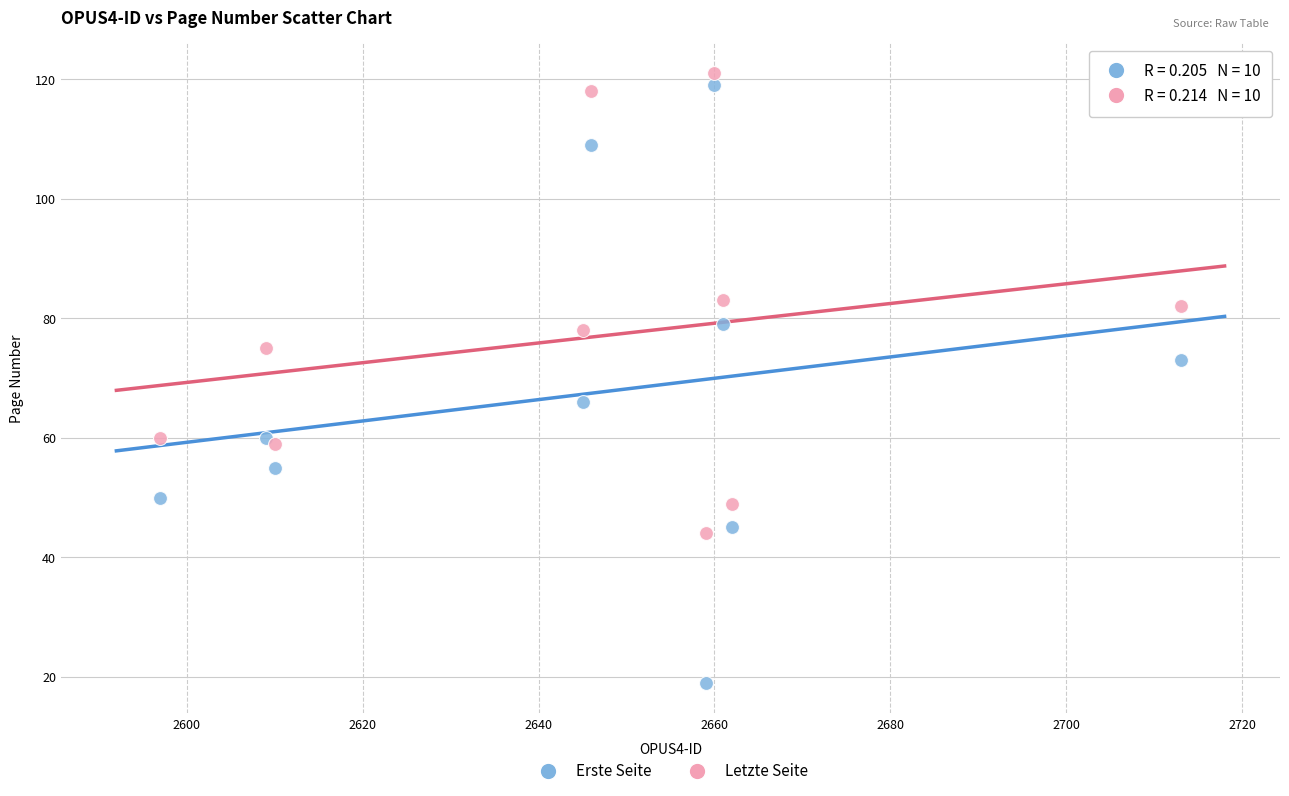

What is the X range (max minus min) for the scatter plot?

116